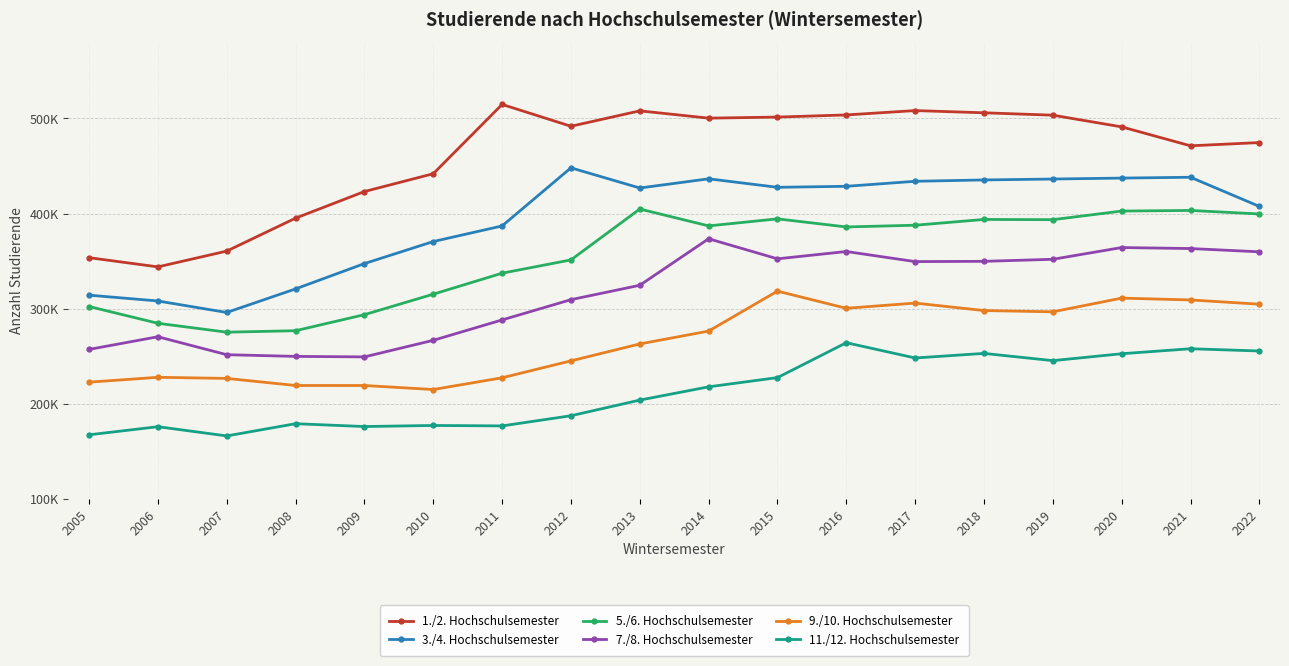

True or false: 3./4. Hochschulsemester has a value of 86692 at 2007.

False